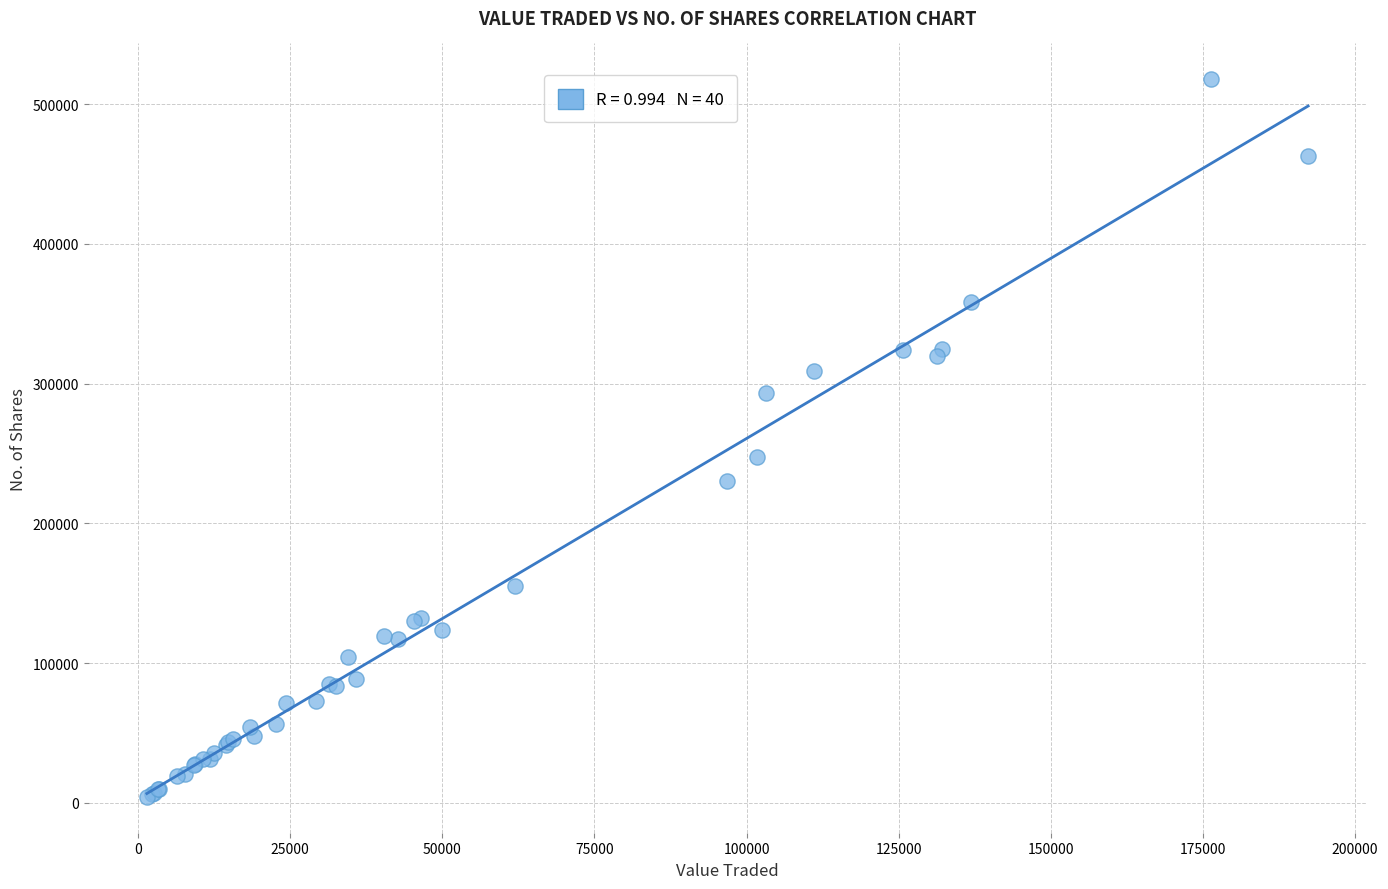

What Y value in the scatter plot is closest to 261032?

247848